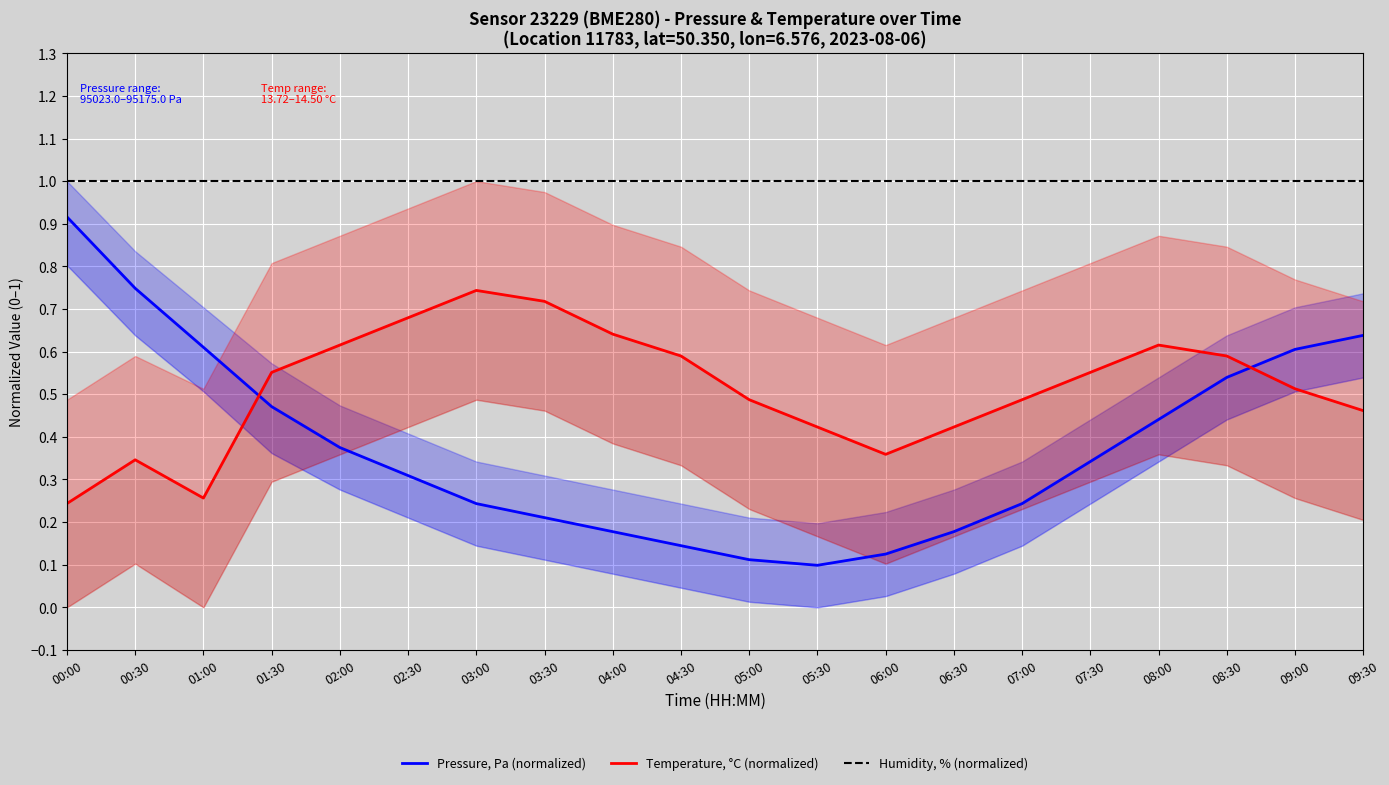

True or false: Pressure, Pa (normalized) and Temperature, °C (normalized) cross at least once.

True